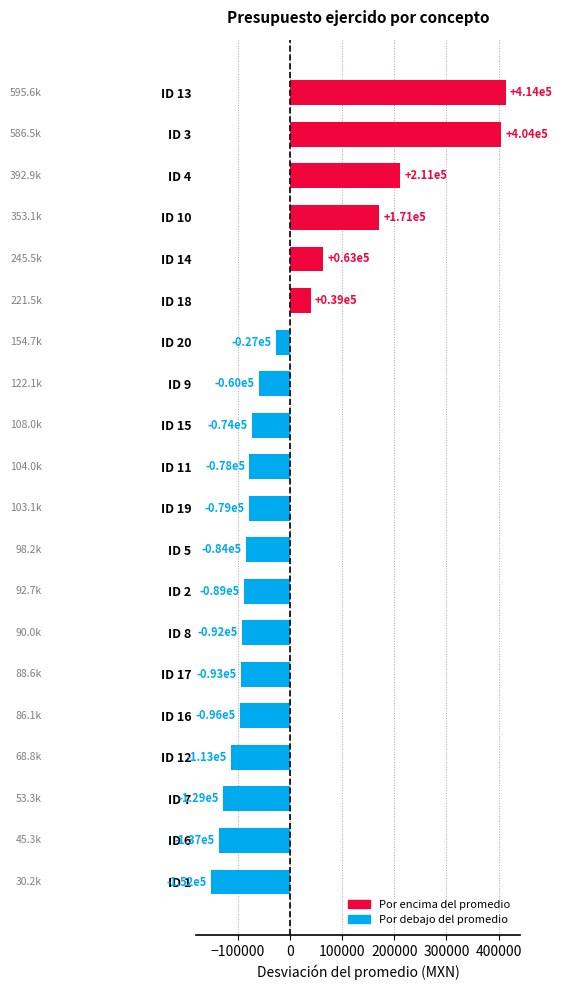

Does the chart contain stacked bars?

No